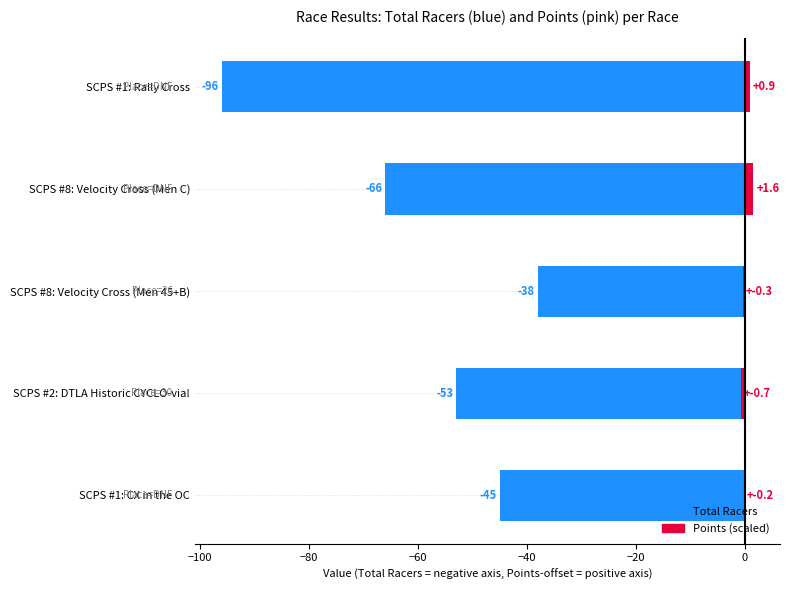

What is the minimum value shown in the chart?

-96.0